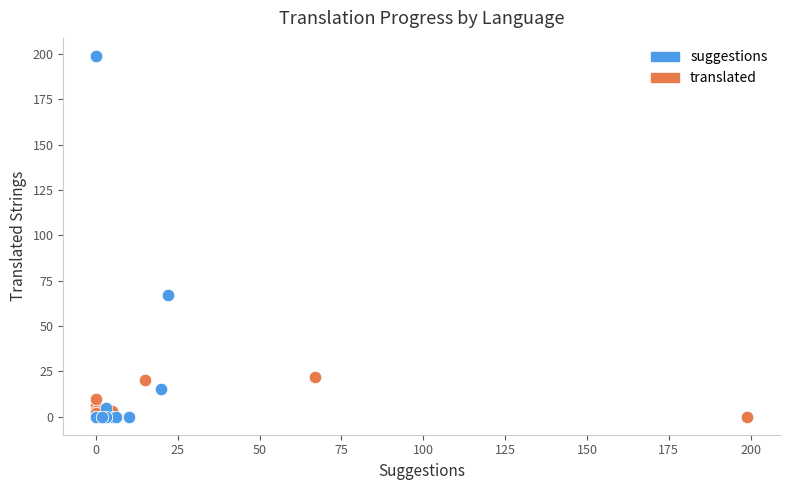

Which series has the largest Y range (max minus min)?

suggestions